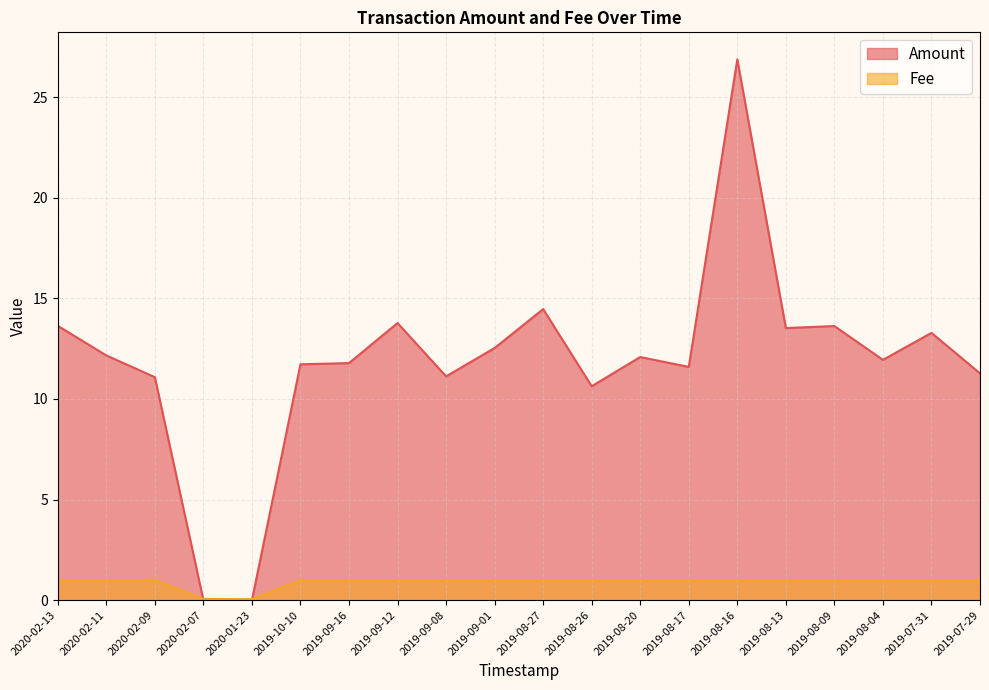

At which category is the sum across all series the highest?

2019-08-16